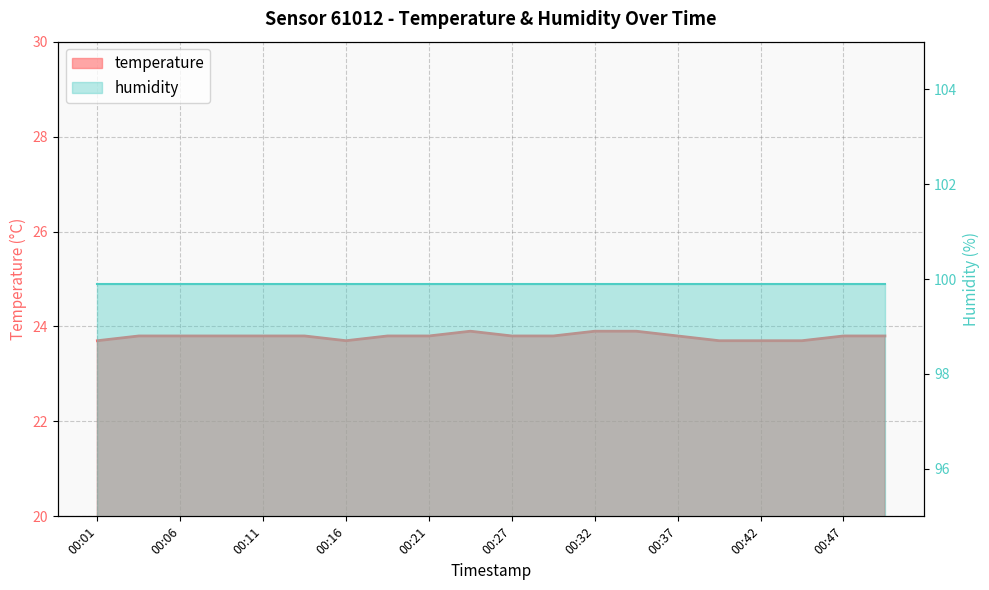

What is the average value?

23.8